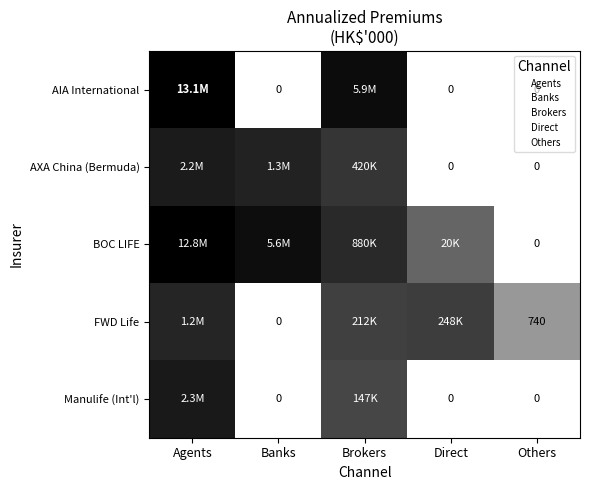

Which category has the lowest value in the AIA International series?

Banks